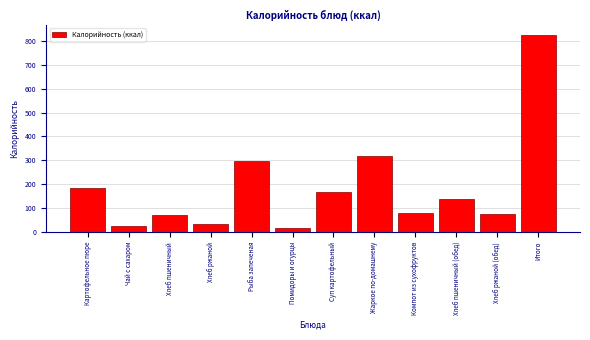

Reading left to right, extract all data points from this chart.

185.9	26.8	70.3	34.1	295.8	17.8	166.4	318.0	81.0	140.6	76.8	825.9